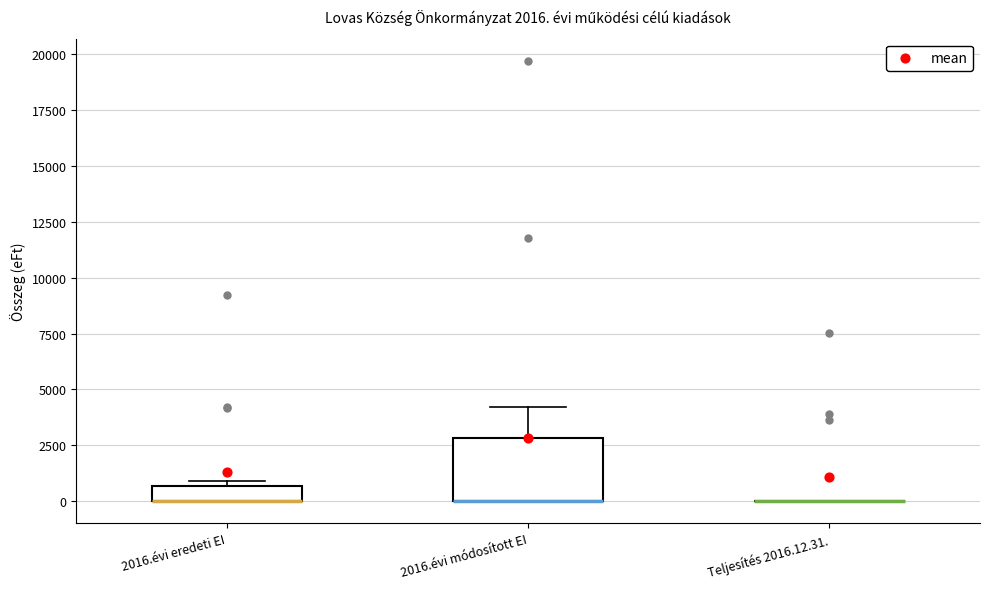

Comparing the boxes themselves (not the whiskers), which one is the tallest?

2016.évi módosított EI